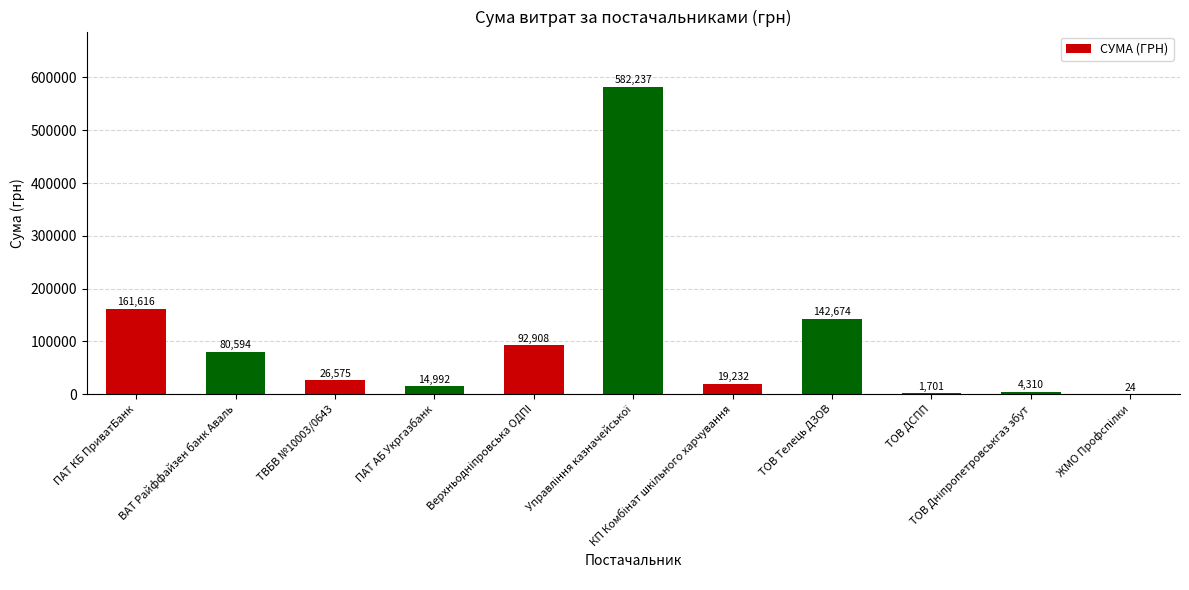

Are the bars horizontal?

No